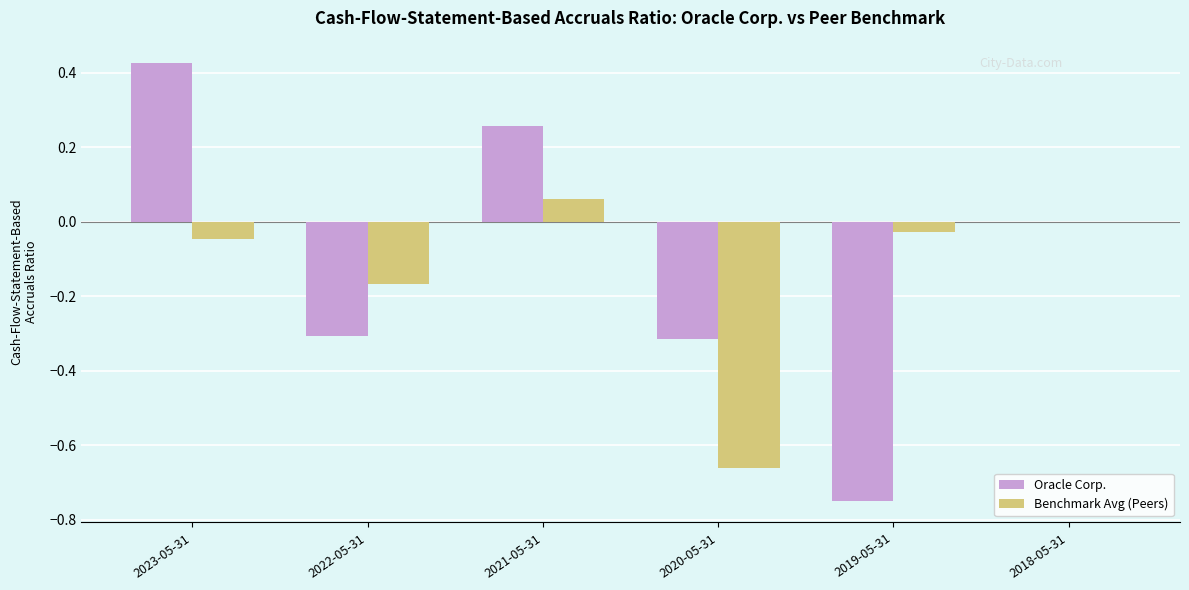

Which series changed the most between 2021-05-31 and 2020-05-31?

Benchmark Avg (Peers)